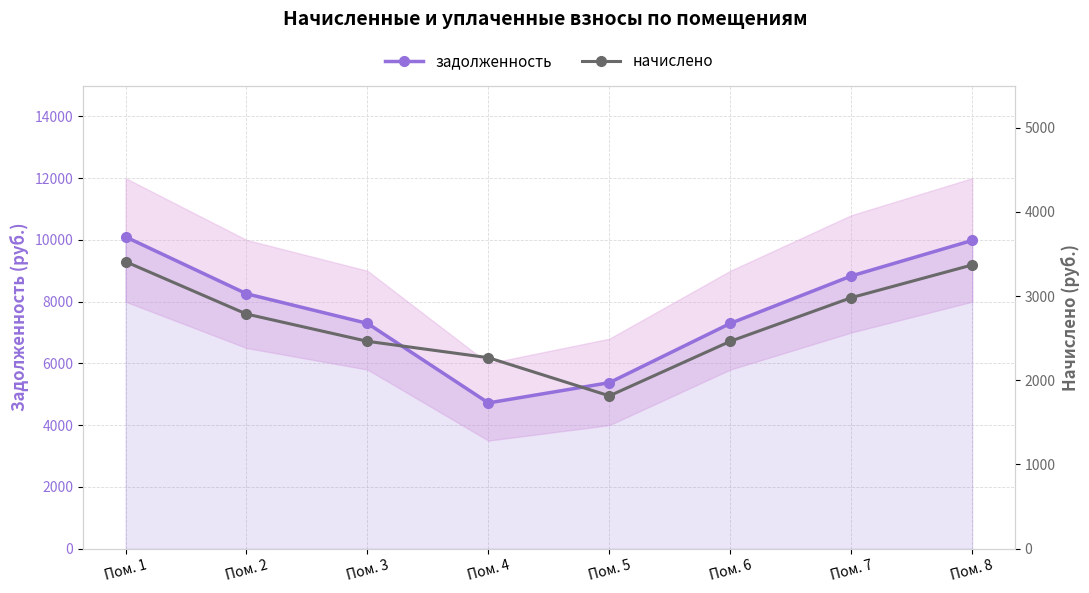

How many data points in задолженность are above 8256?

3